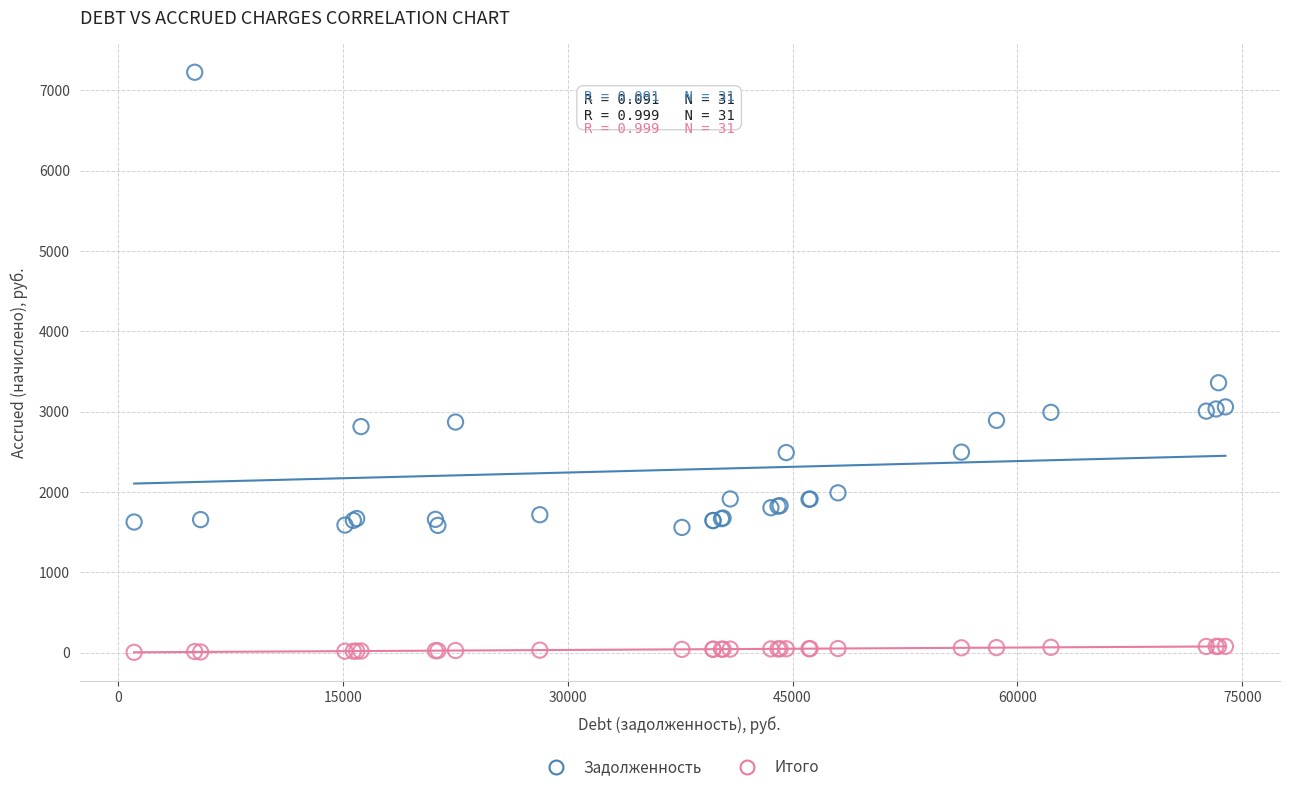

Which series reaches the maximum Y coordinate?

Задолженность